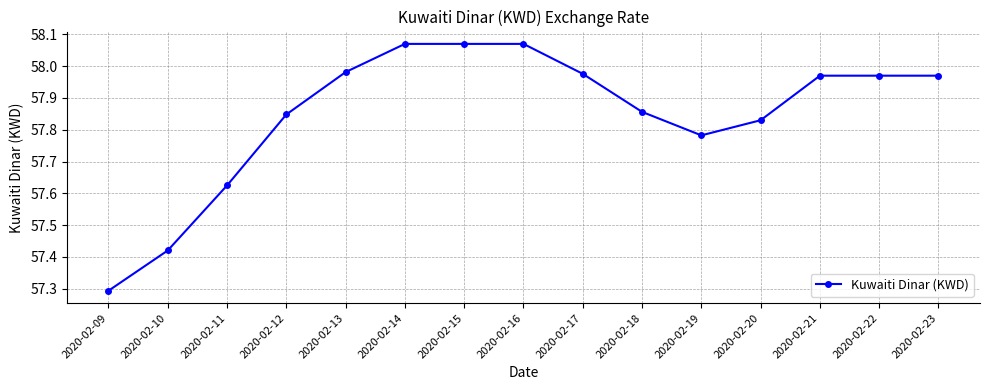

The chart shows a value of 88.0 at 2020-02-23. True or false?

False